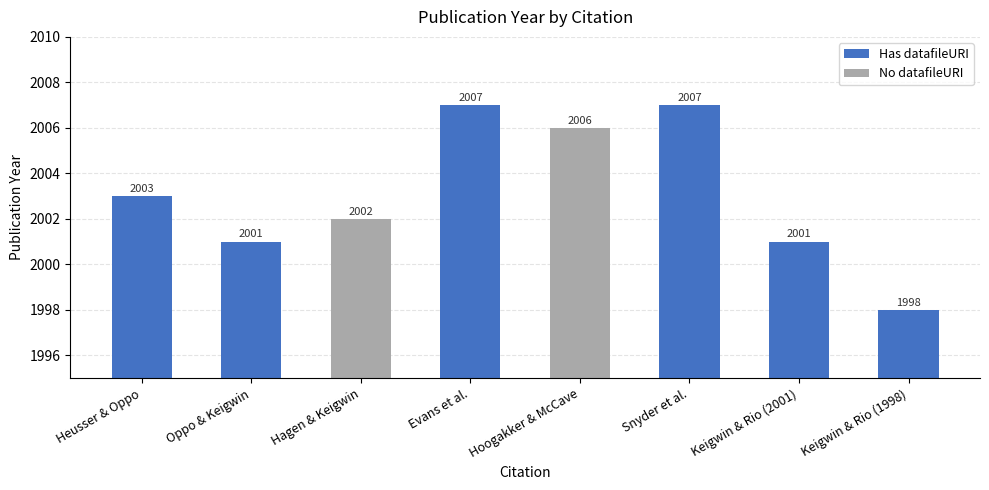

What is the difference between the second highest and second lowest values?

6